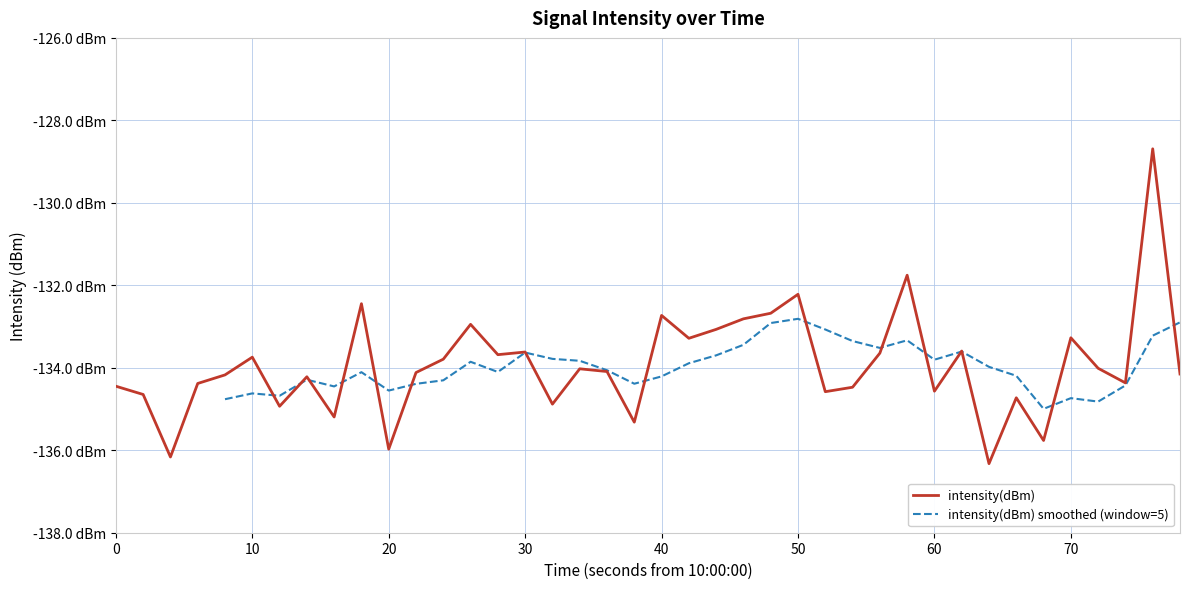

How many points are lower than both their immediate neighbors (excluding endpoints)?

13